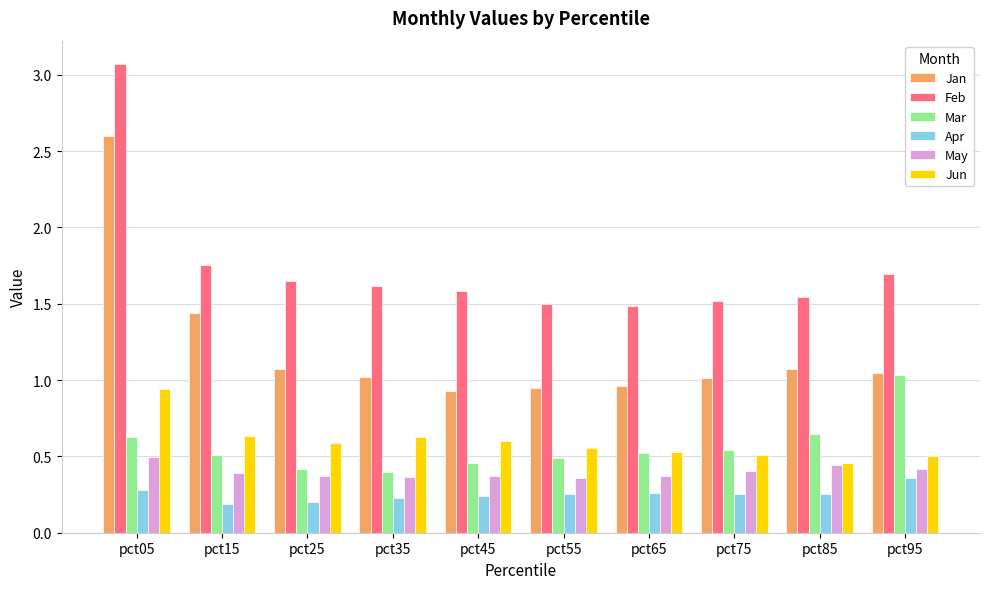

The May series shows 0.8 at pct05. True or false?

False